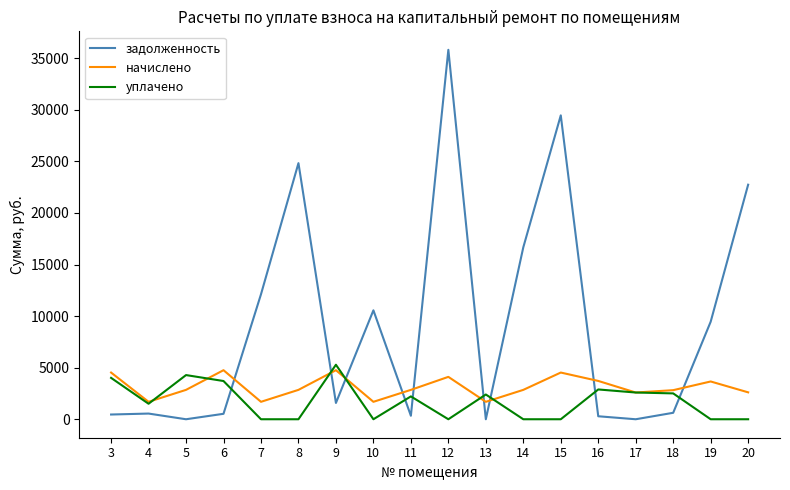

List the series in order of their overall mean, lowest first.

уплачено, начислено, задолженность